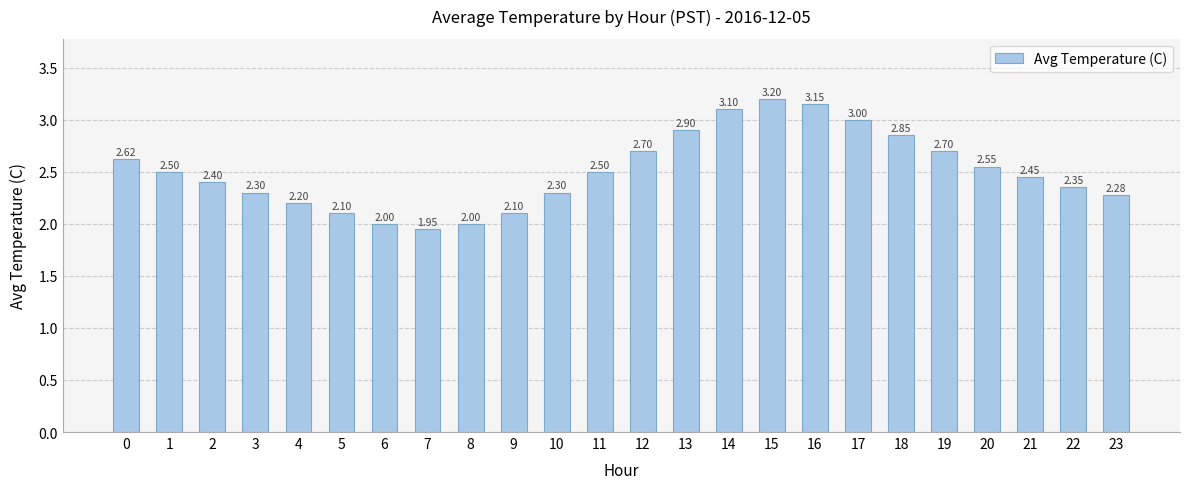

How many data points are less than 2?

1